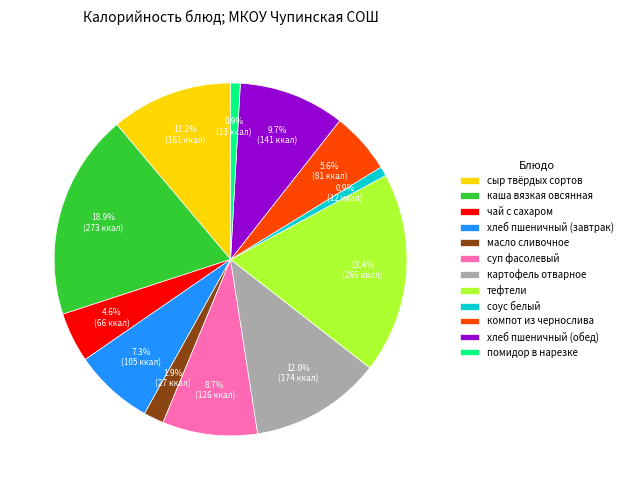

Does any single category account for the majority?

No